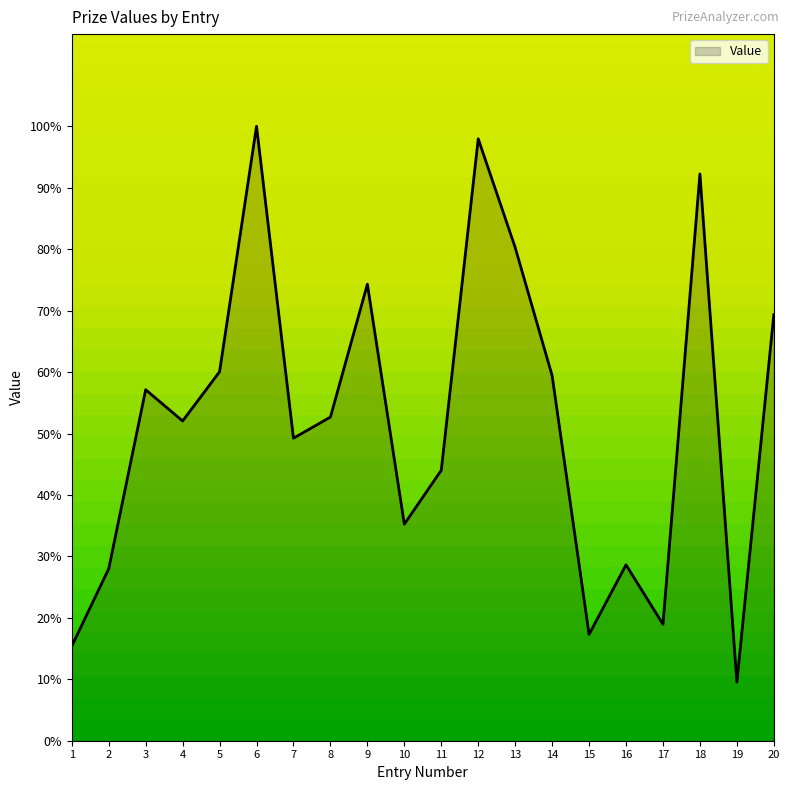

True or false: the data has more than 0 interior local peaks.

True